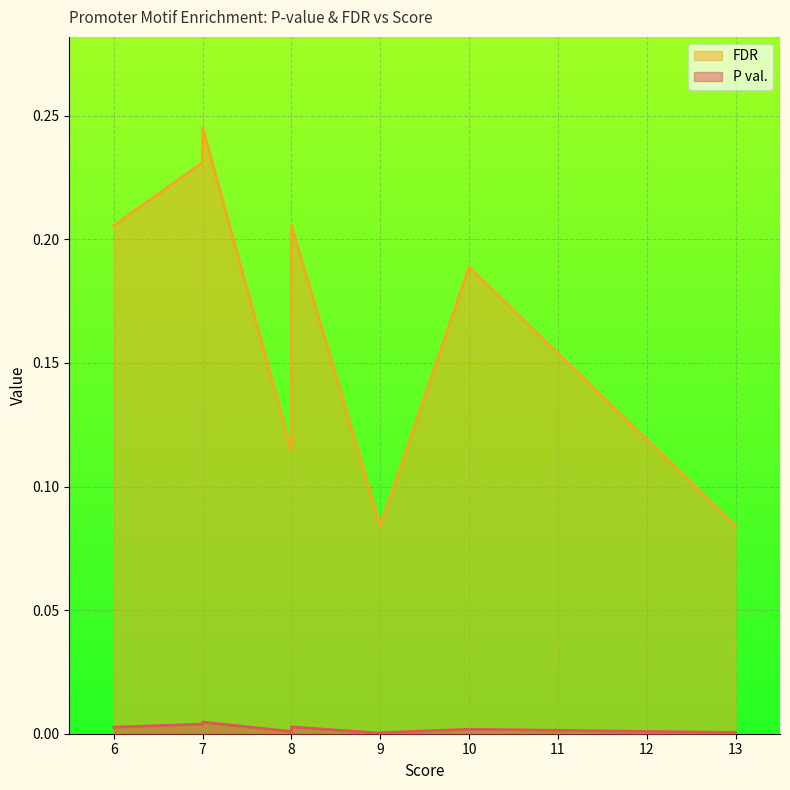

True or false: P val. has a value of 0.0 at 7.

True